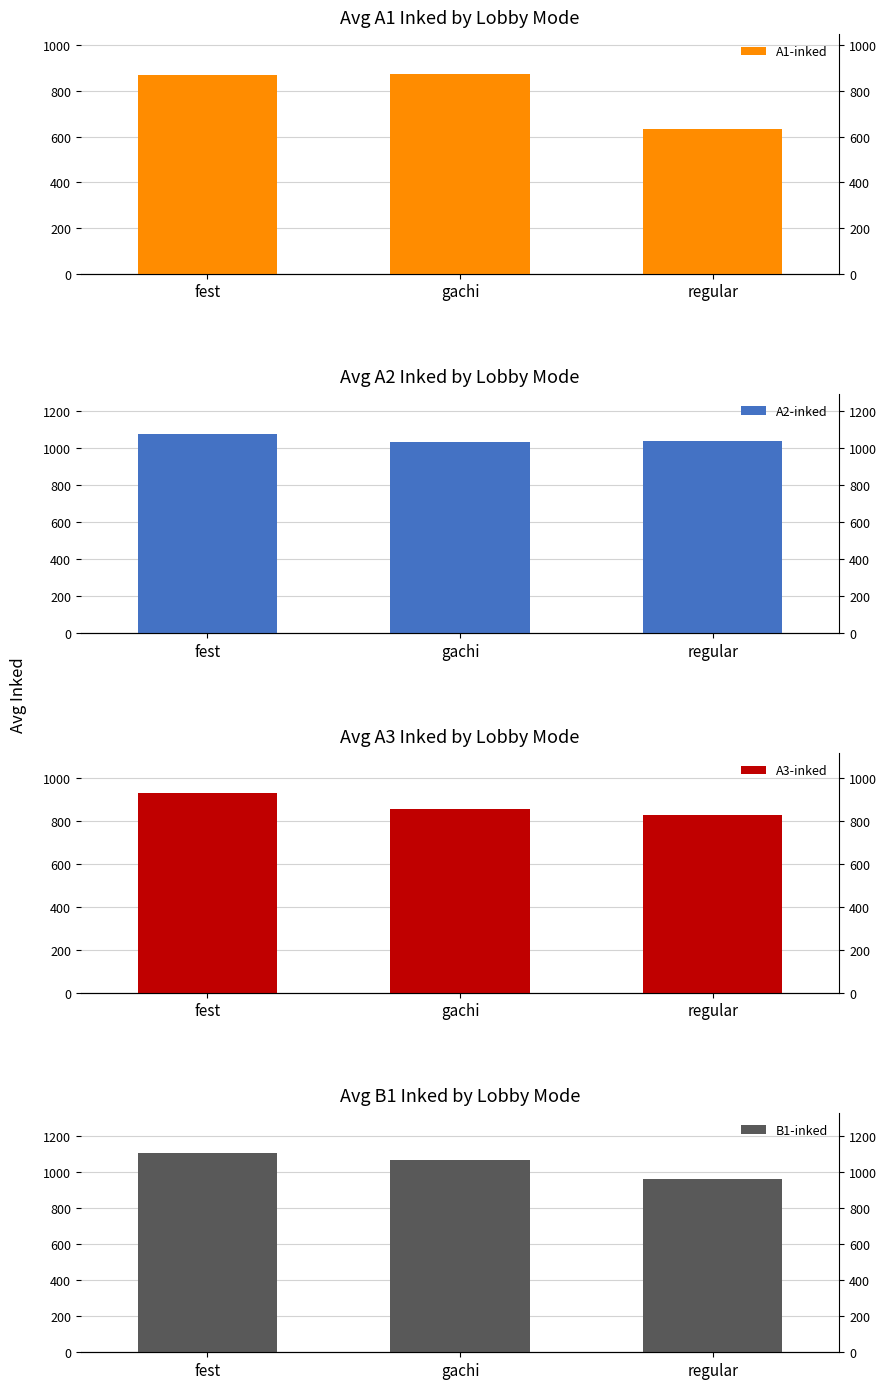

Is the value of A1-inked at gachi greater than the value of A2-inked at fest?

No